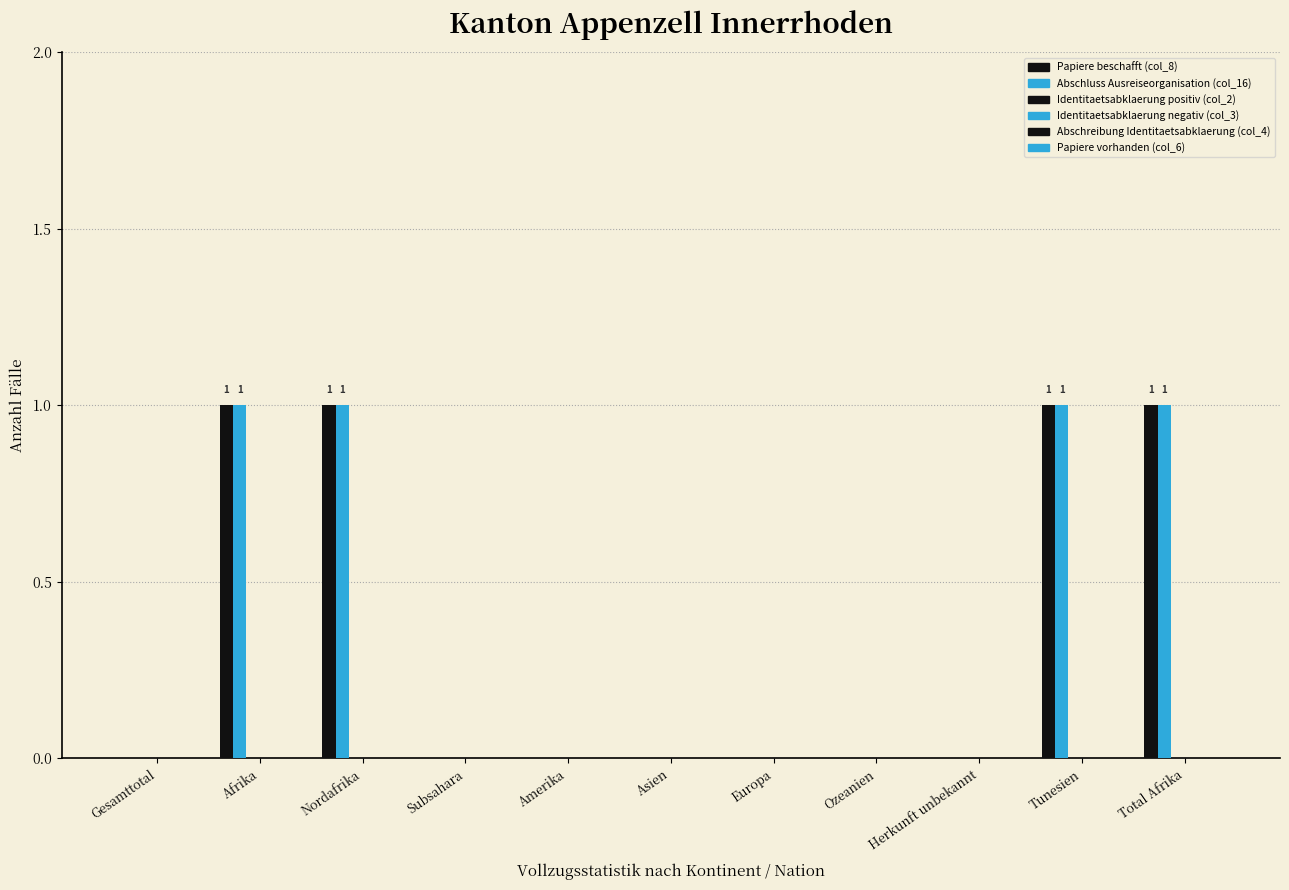

List the series in order of their peak value, lowest first.

Identitaetsabklaerung positiv (col_2), Identitaetsabklaerung negativ (col_3), Abschreibung Identitaetsabklaerung (col_4), Papiere vorhanden (col_6), Papiere beschafft (col_8), Abschluss Ausreiseorganisation (col_16)